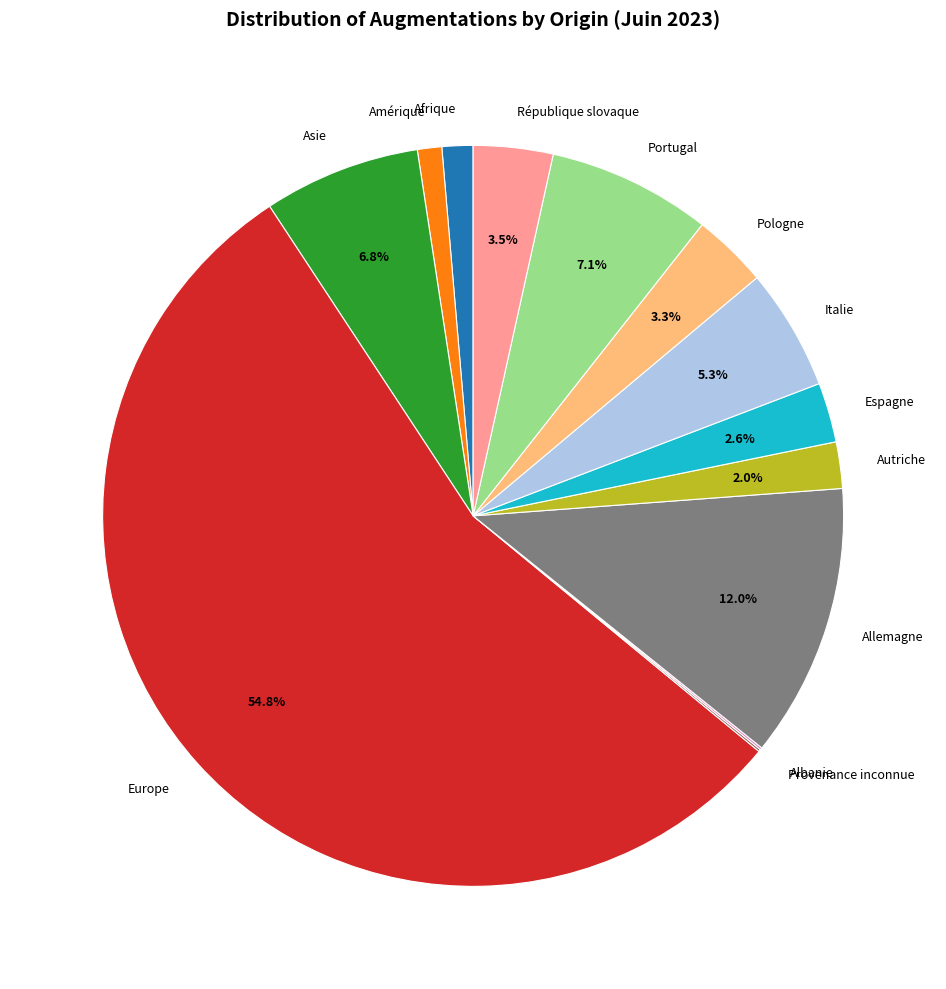

How much of the chart is everything except Allemagne?

88.0%